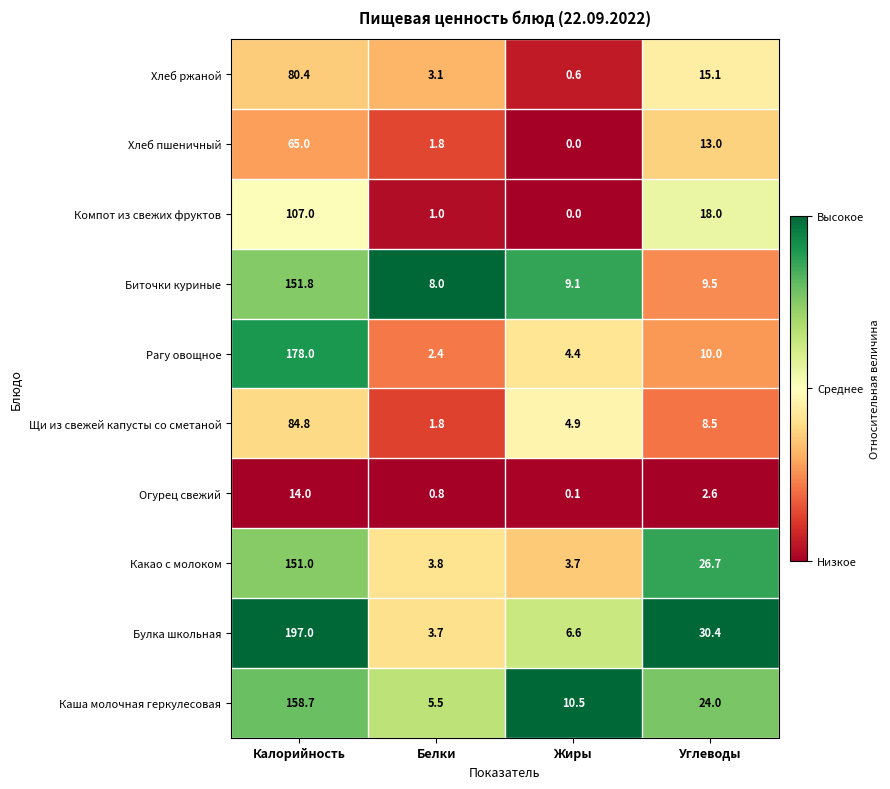

What is the maximum value shown in the chart?

197.0